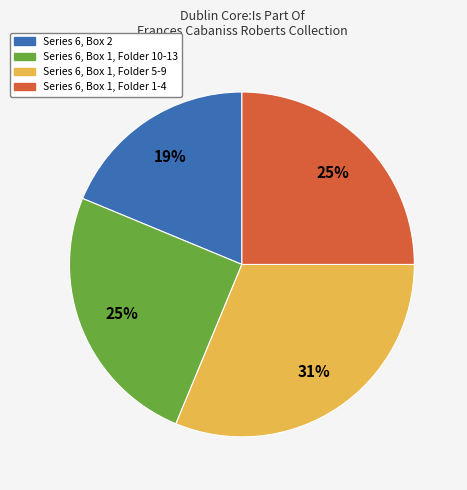

How many slices are in this pie chart?

4